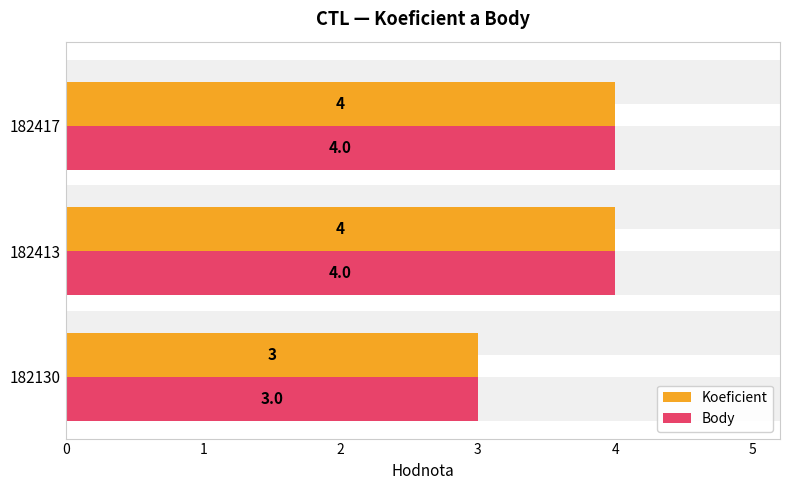

List the labels in order of Koeficient value, largest first.

182413, 182417, 182130